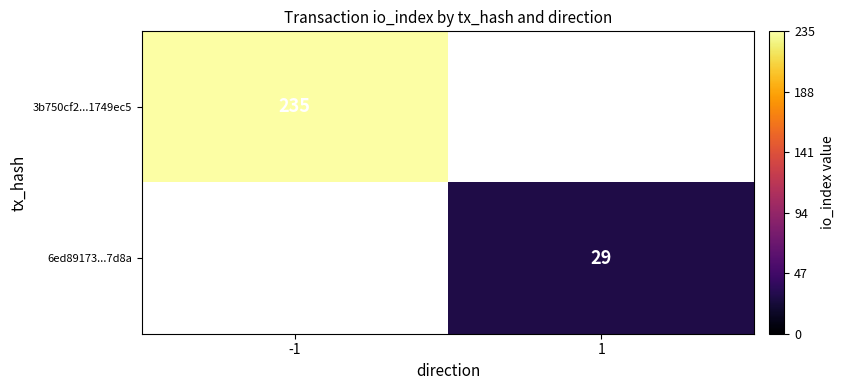

What is the smallest value displayed?

29.0